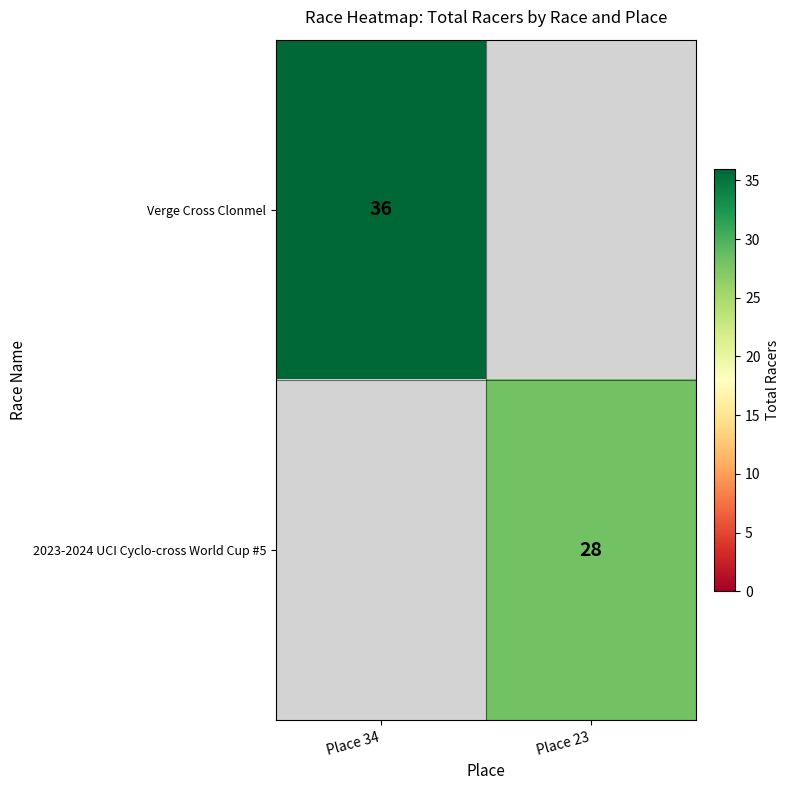

What is the greatest value displayed?

36.0